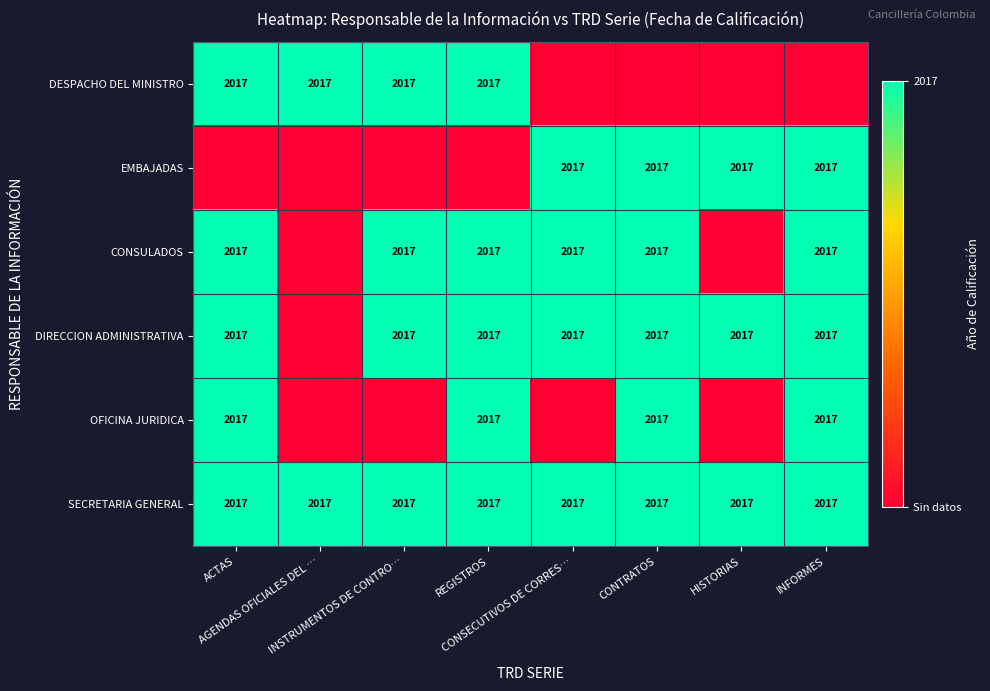

What is the lowest value of the SECRETARIA GENERAL series?

2017